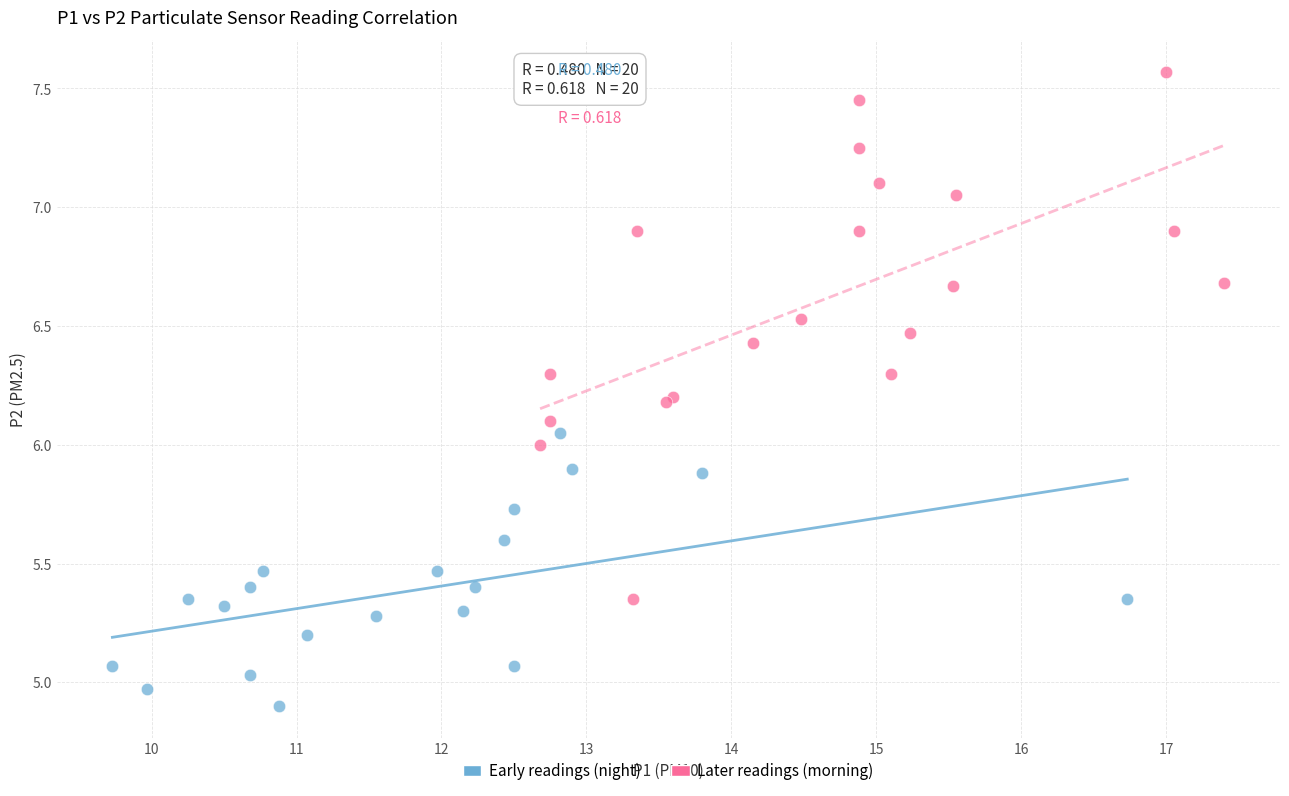

Which series reaches the maximum Y coordinate?

Later readings (morning)